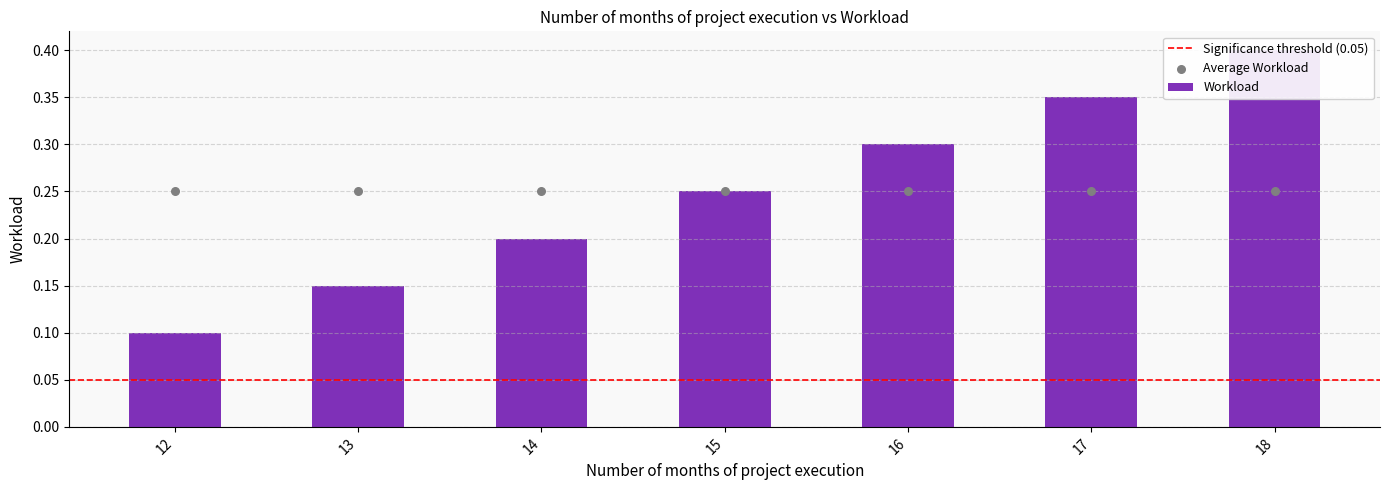

What is the change in value from 13 to 18?

+0.2